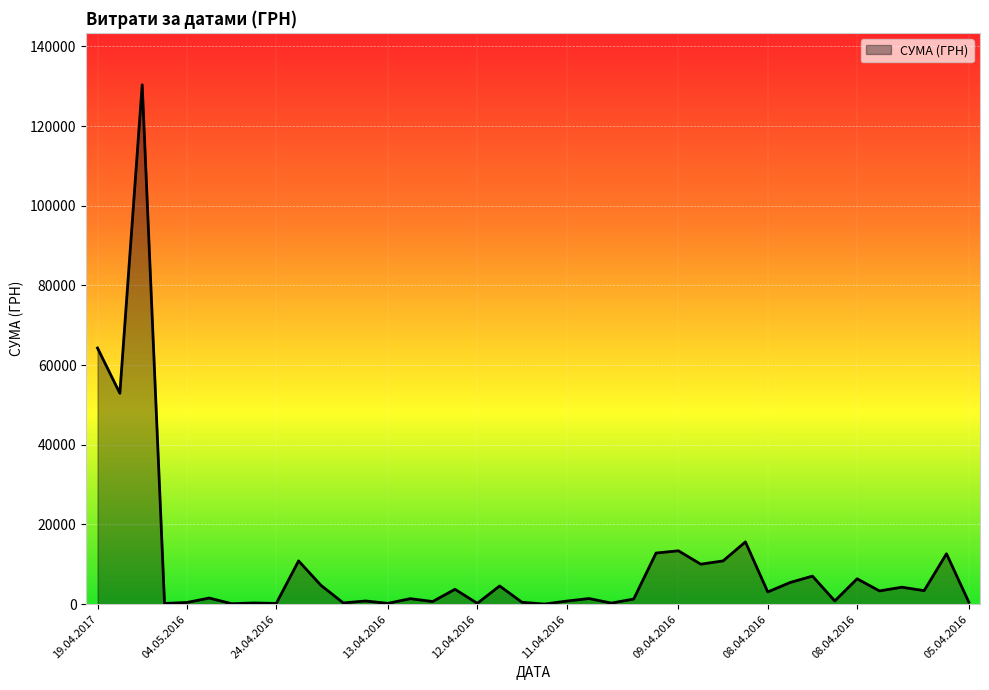

What is the difference between the maximum and minimum values?

130357.3